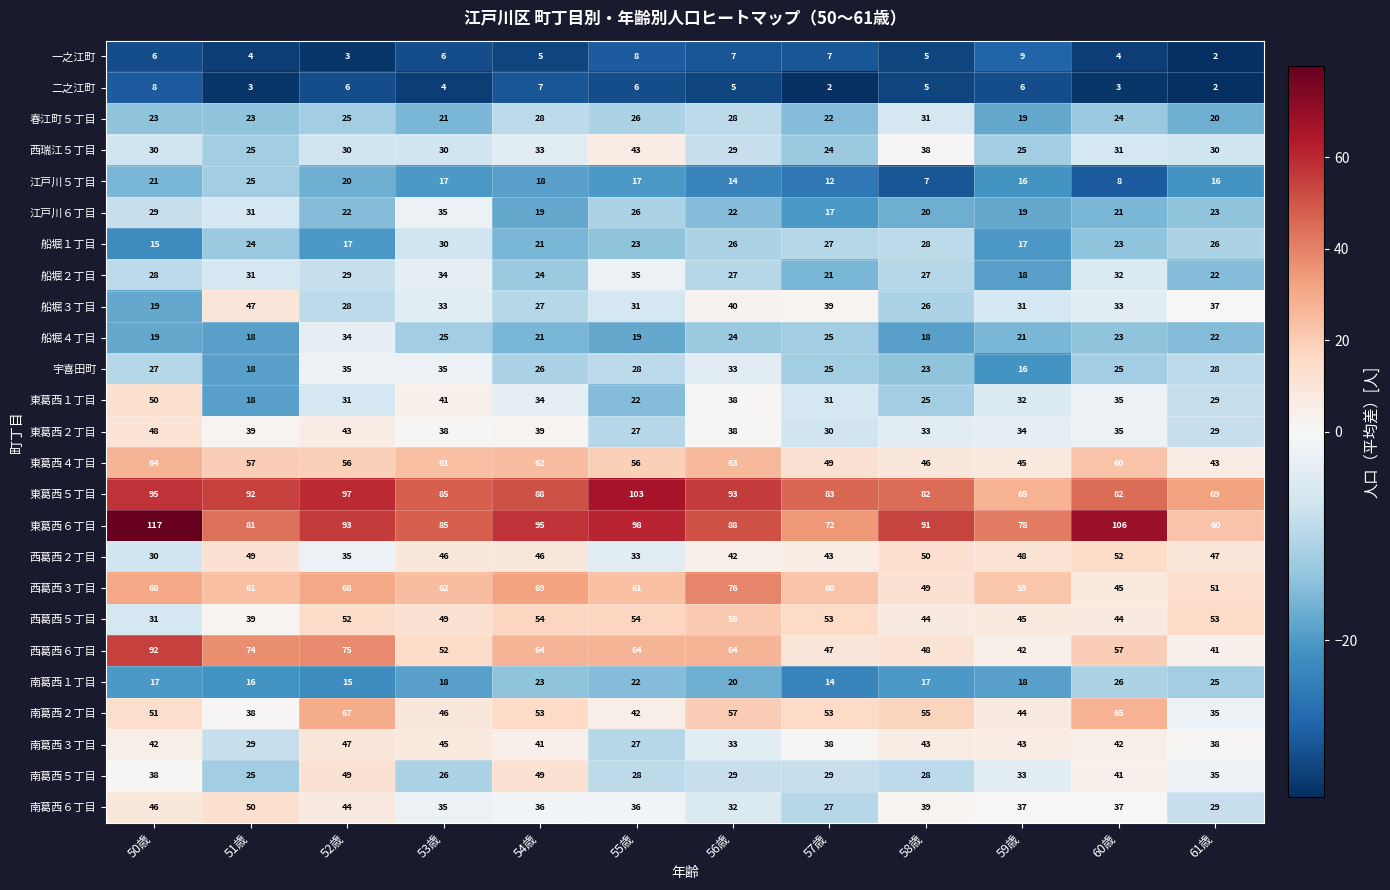

Between 50歳 and 56歳, which series saw the biggest shift?

東葛西６丁目